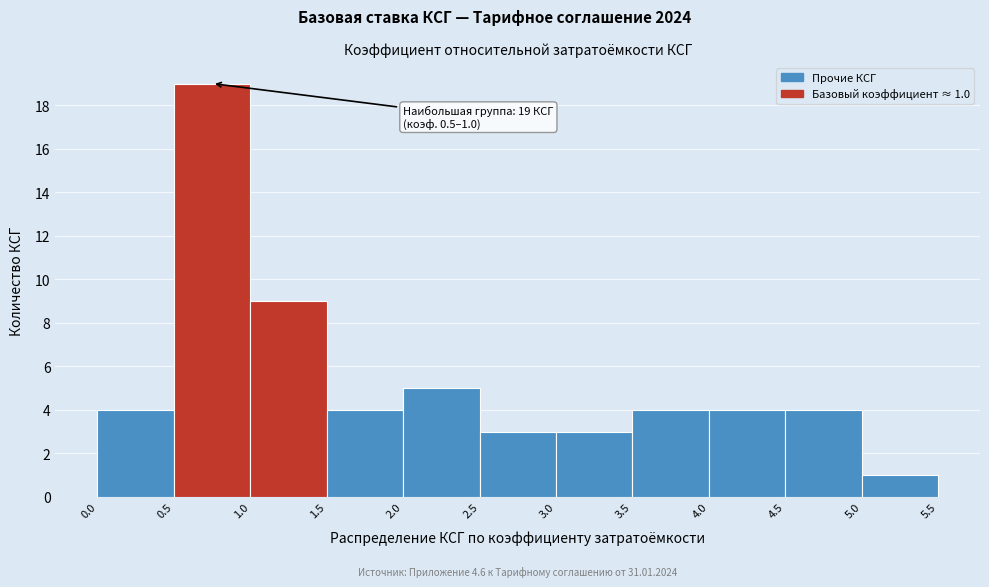

Which range on the x-axis has the tallest bar?

0.5 to 1.0